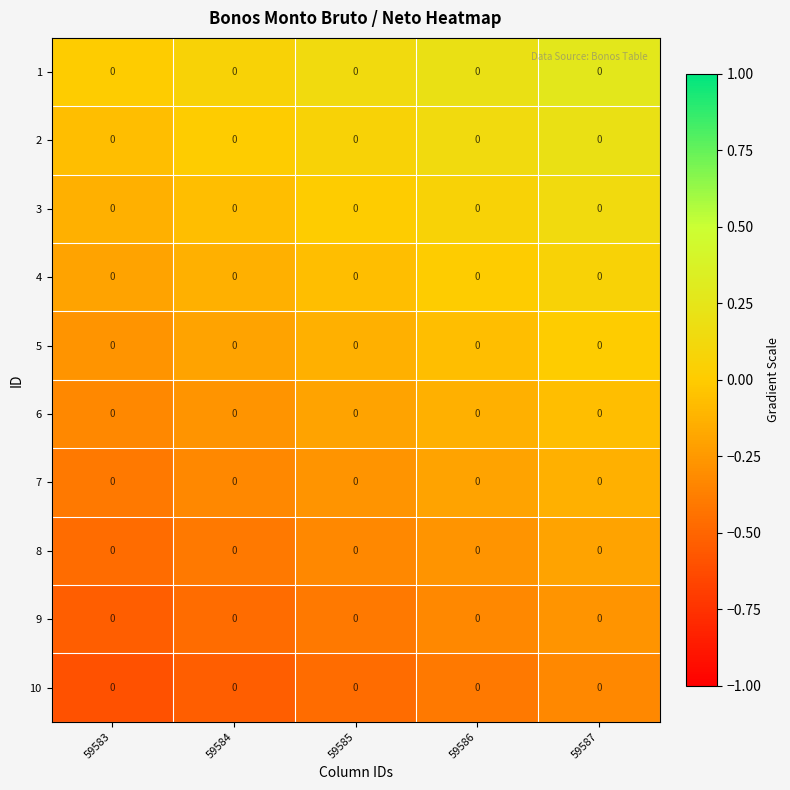

Count the number of categories in the chart.

5